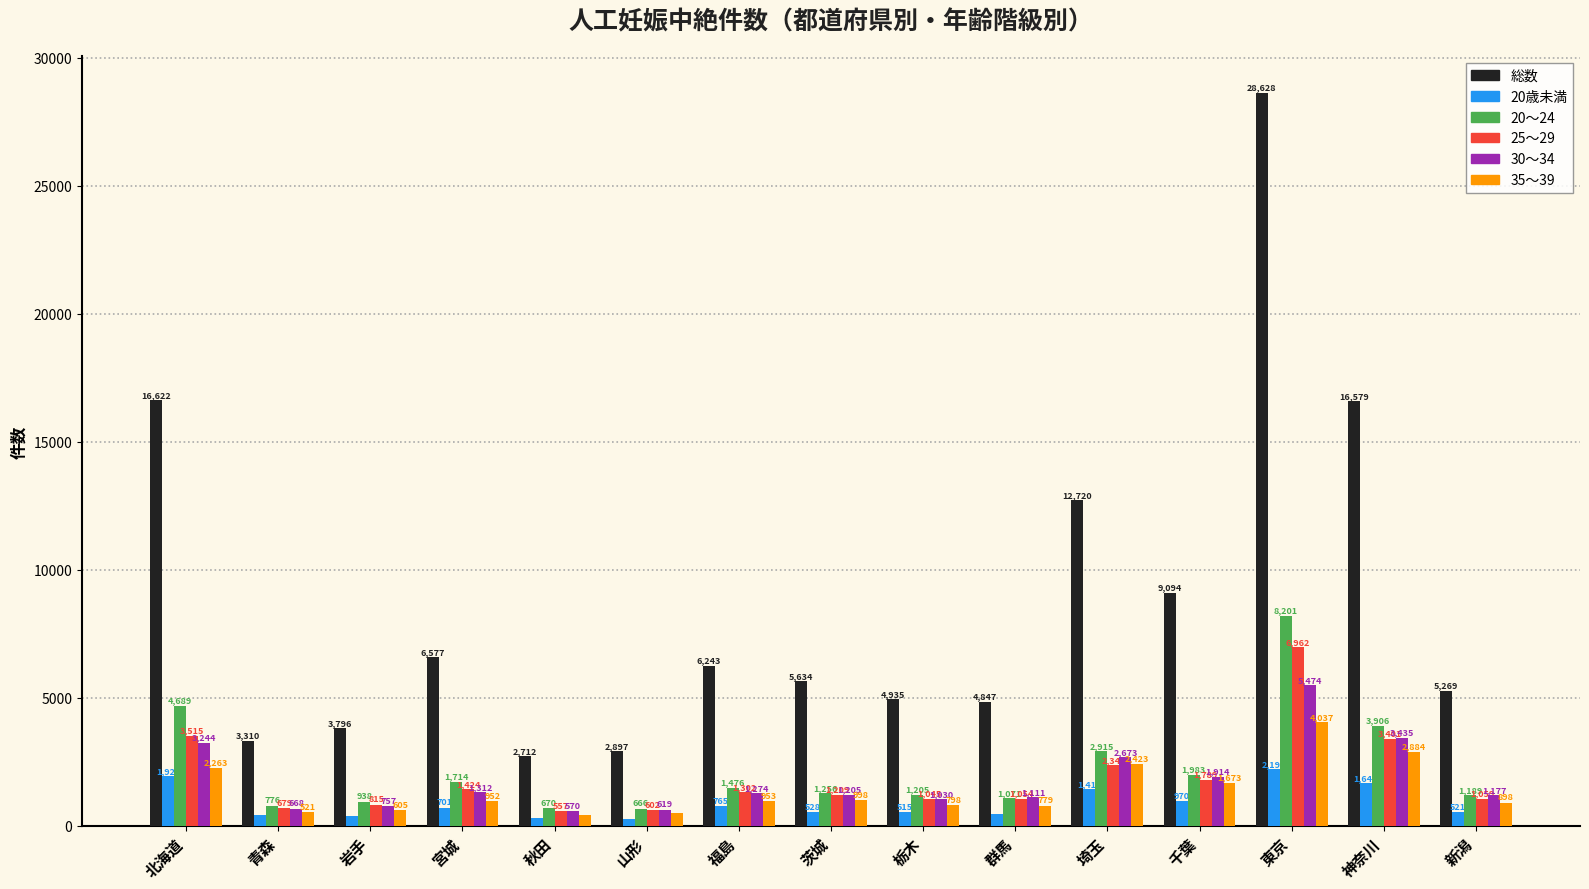

Which series changed the most between 青森 and 東京?

総数